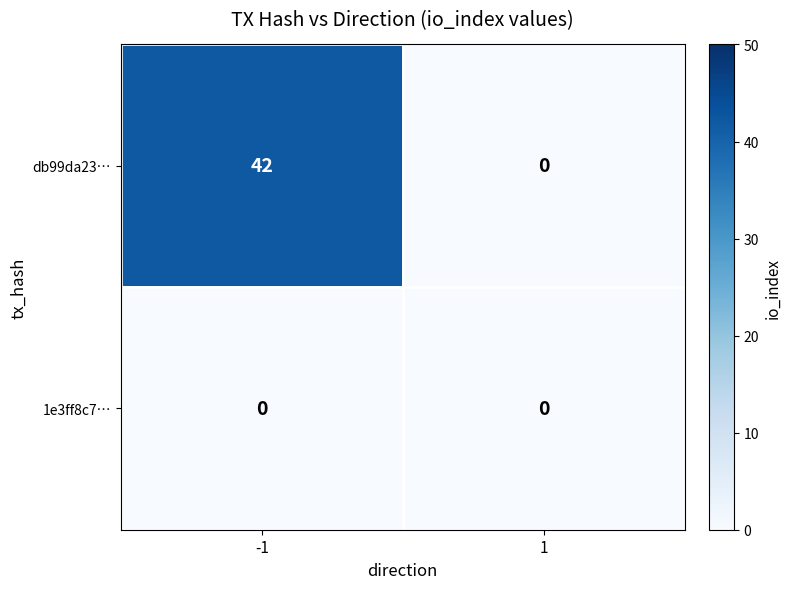

Between -1 and 1, which series saw the biggest shift?

db99da23…